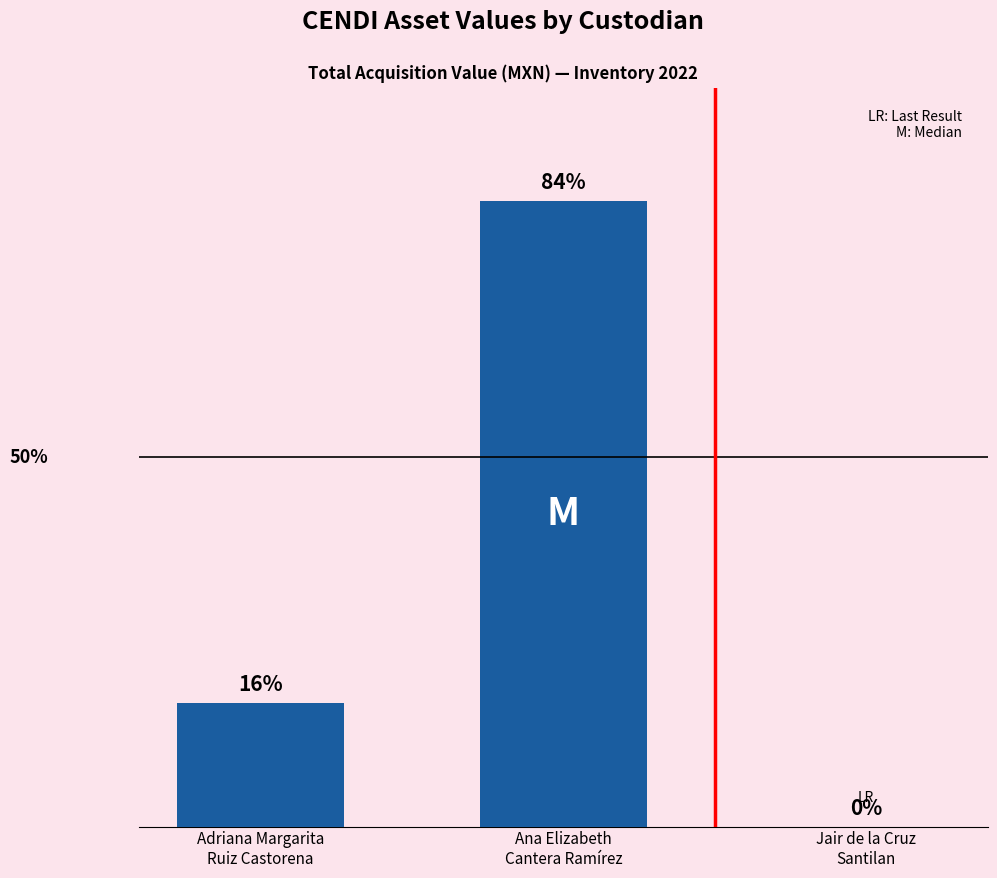

Are the bars horizontal?

No